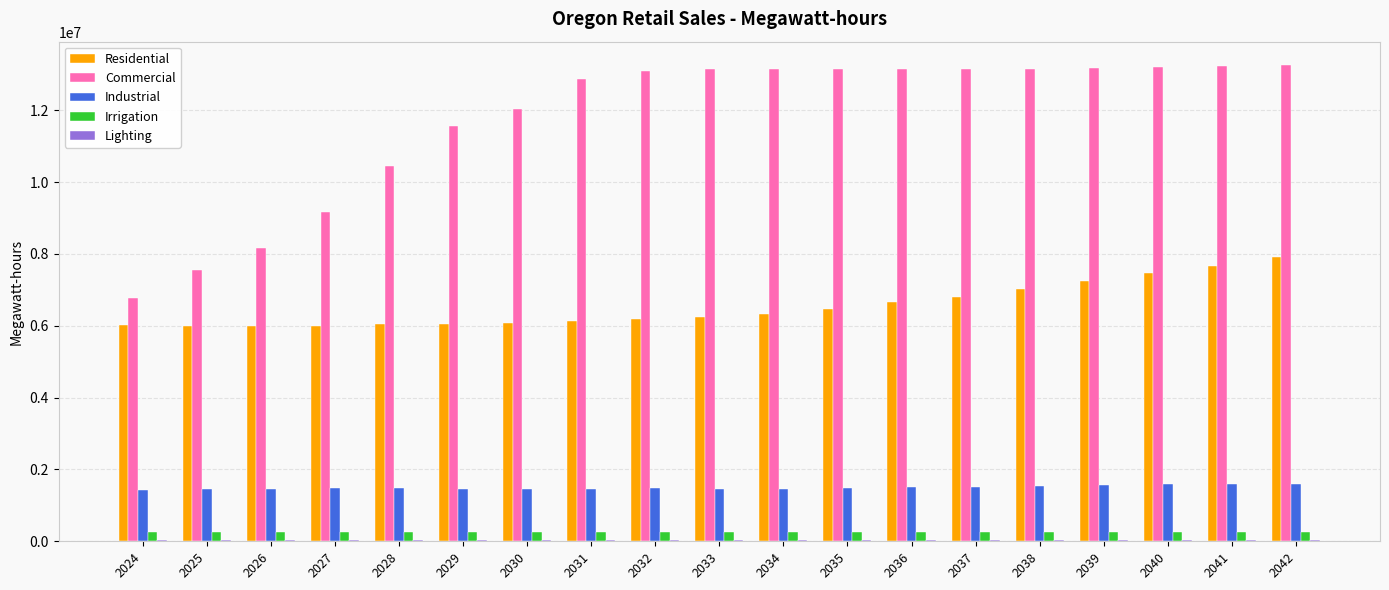

What is the highest value of the Commercial series?

13247461.8